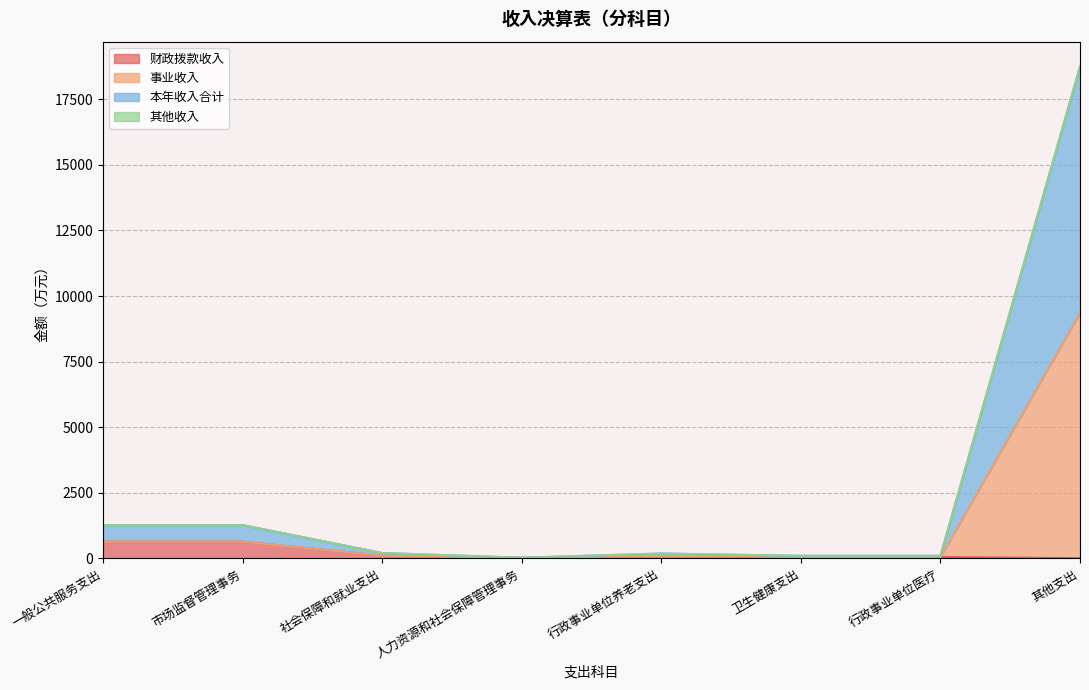

The 财政拨款收入 series shows 99.2 at 社会保障和就业支出. True or false?

True